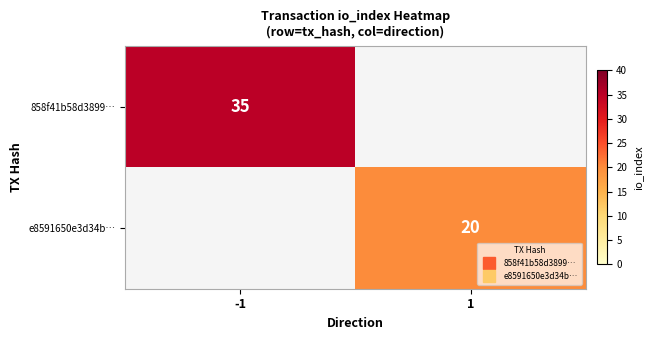

Rank the categories by 858f41b58d3899… value from highest to lowest.

-1, 1